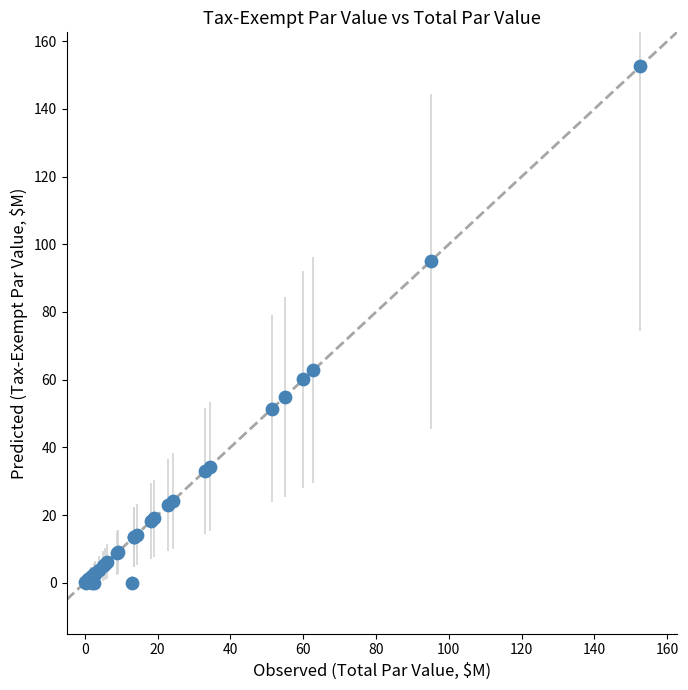

What Y value in the scatter plot is closest to 76?

62.7